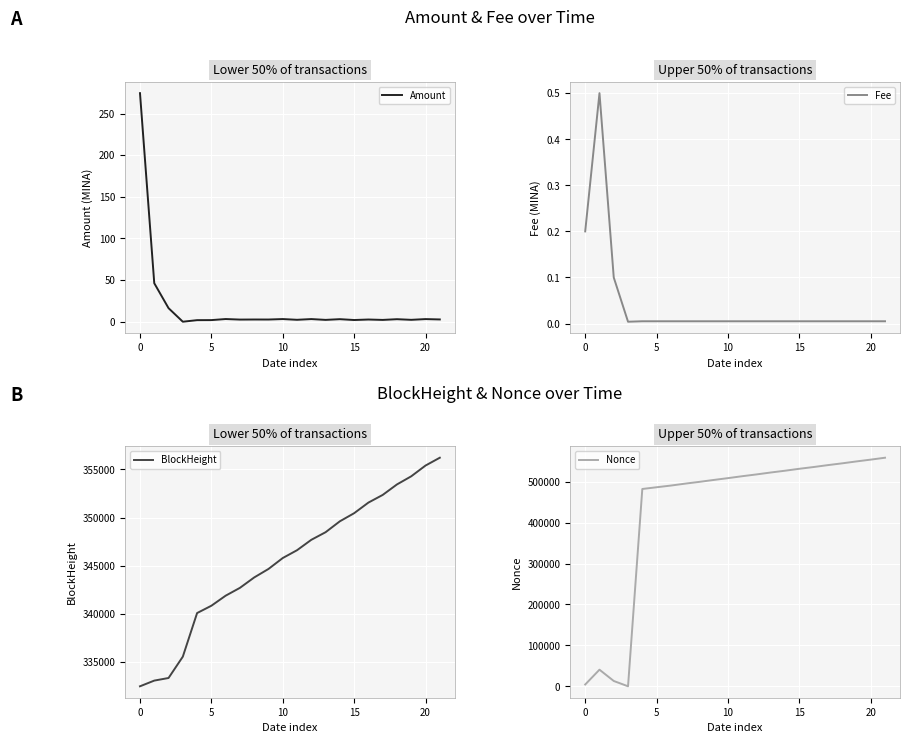

What is the difference between the second highest and second lowest values in the Fee series?

0.2